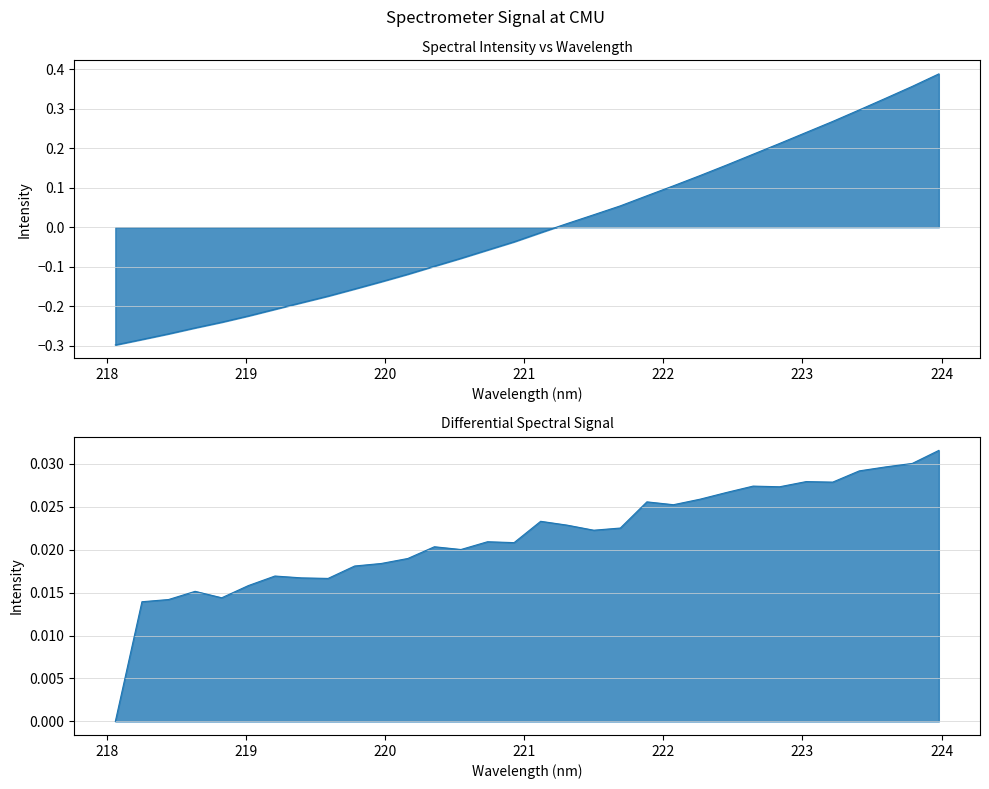

Rank the categories by value from highest to lowest.

223.9802, 223.7895, 223.5987, 223.408, 223.2172, 223.0264, 222.8355, 222.6447, 222.4538, 222.263, 222.0721, 221.8812, 221.6902, 221.4993, 221.3083, 221.1174, 220.9264, 220.7354, 220.5444, 220.3533, 220.1623, 219.9712, 219.7801, 219.589, 219.3979, 219.2067, 219.0156, 218.8244, 218.6332, 218.442, 218.2508, 218.0596